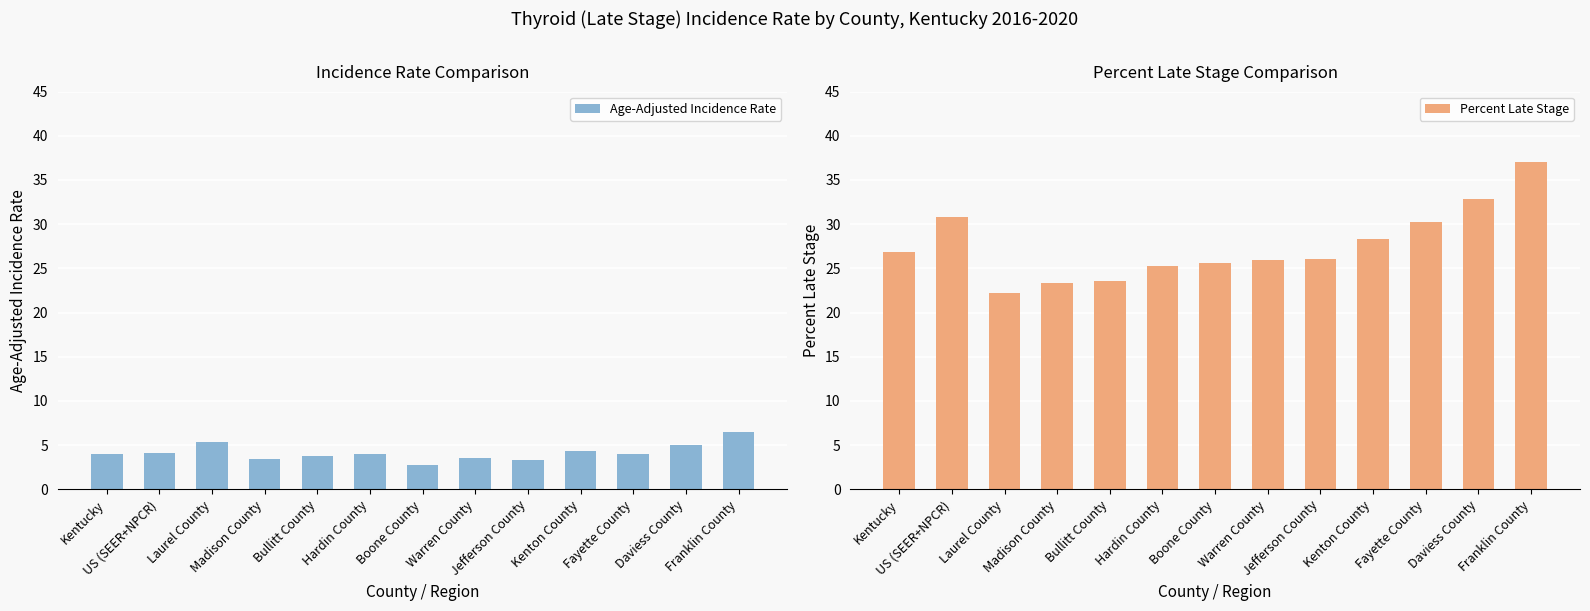

What is the difference between the maximum and second lowest values in the Age-Adjusted Incidence Rate series?

3.2